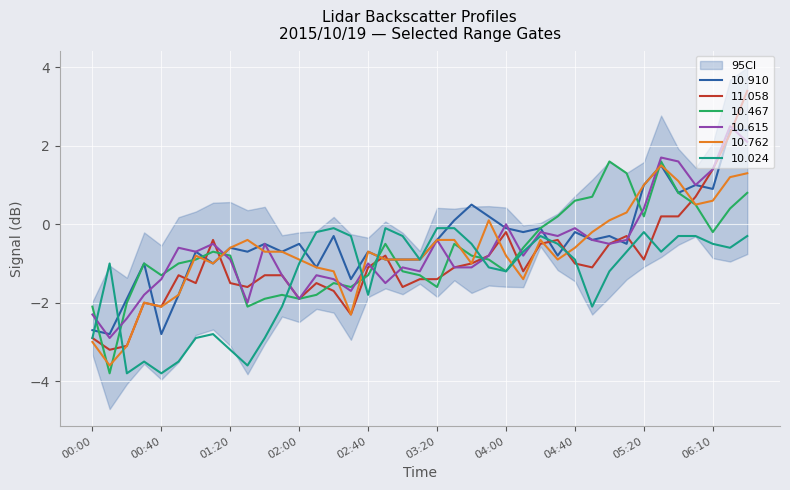

At how many categories does at least one series exceed 3?

1